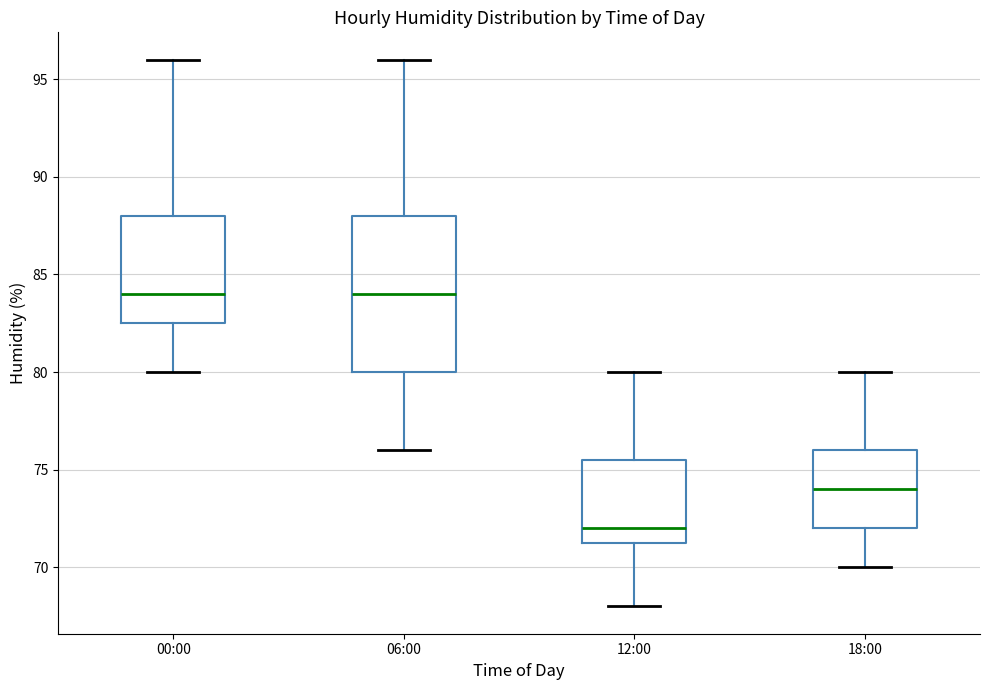

Where does the upper whisker of the box for 12:00 end on the y-axis? The values are not printed on the chart, so give them approximately, as read against the axis.

80.0